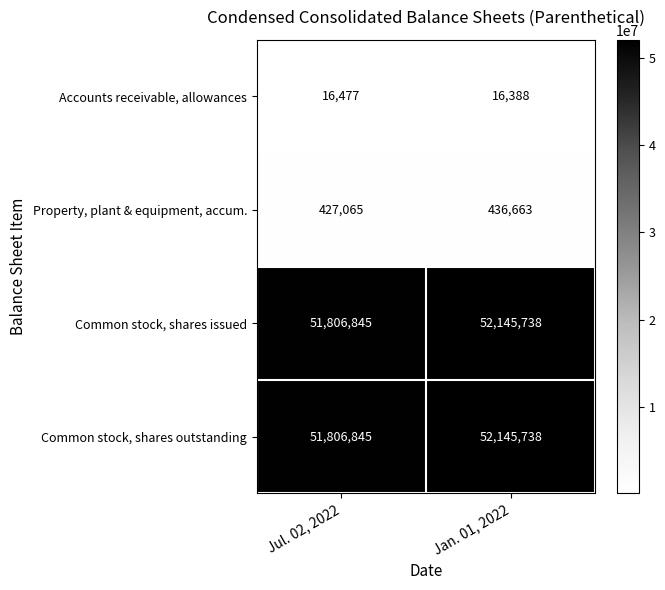

What is the average value of the Common stock, shares issued series?

51976292